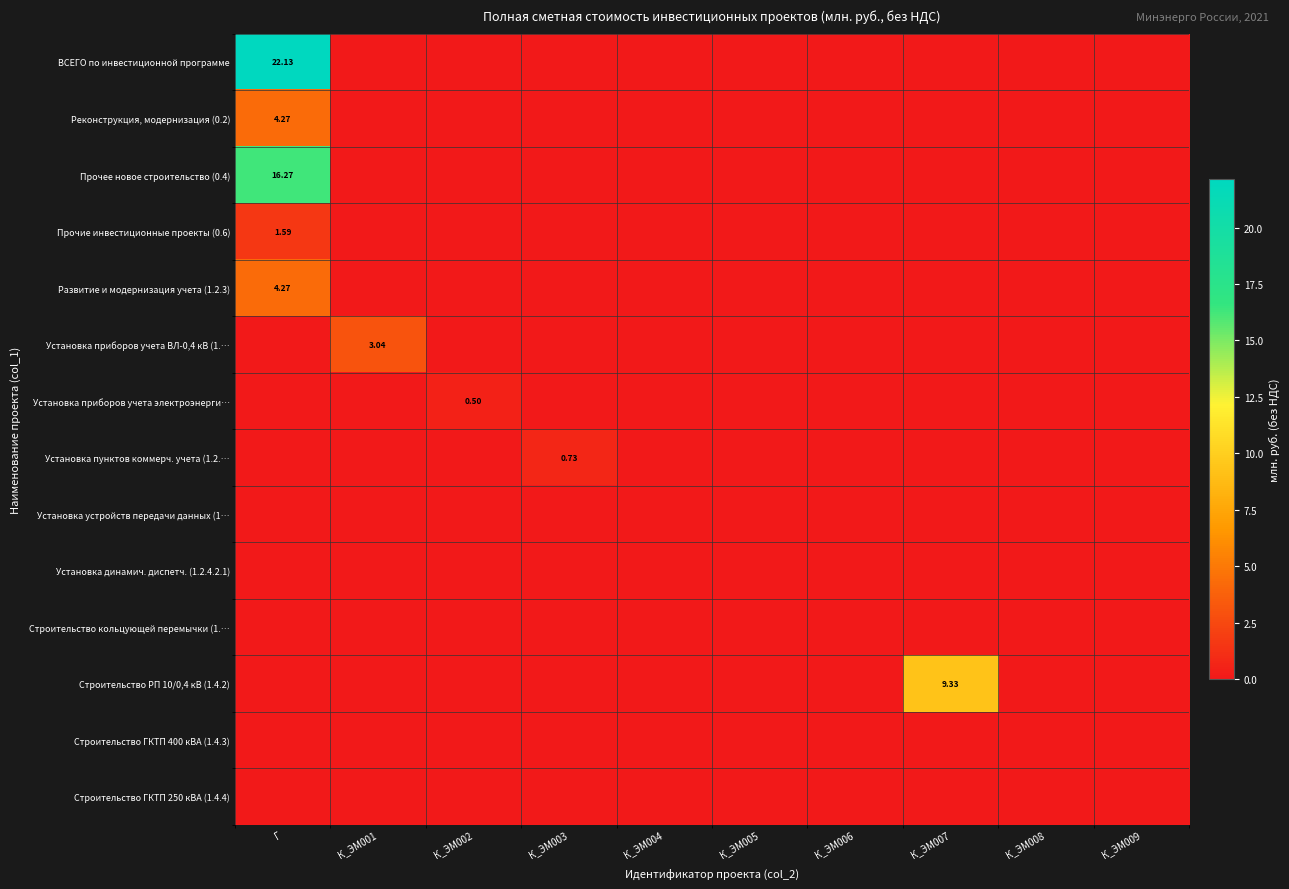

Which has a higher value, К_ЭМ001 or К_ЭМ002?

К_ЭМ001